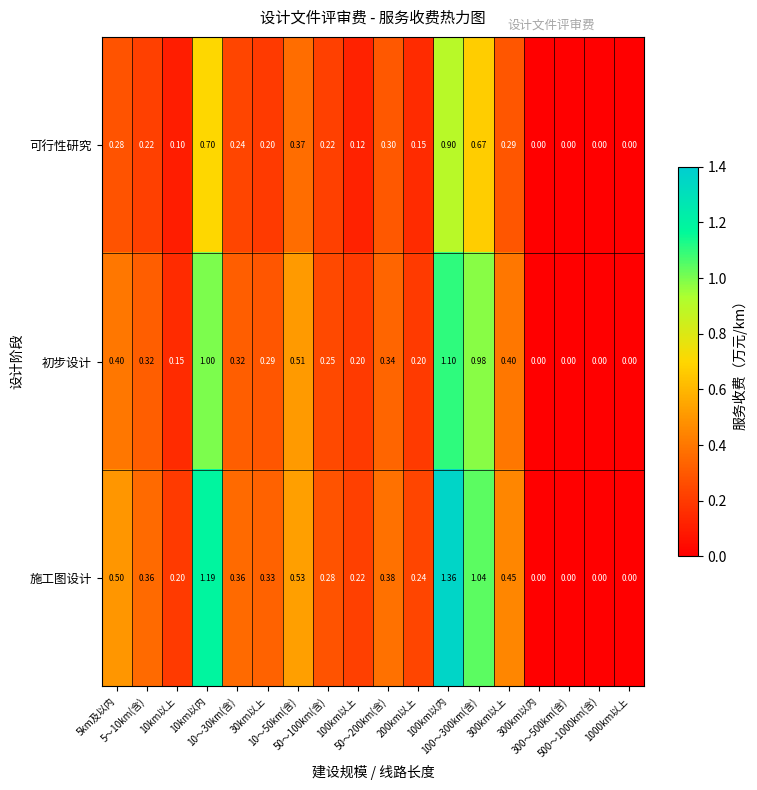

What is the difference between the highest and lowest values at 5～10km(含)?

0.1